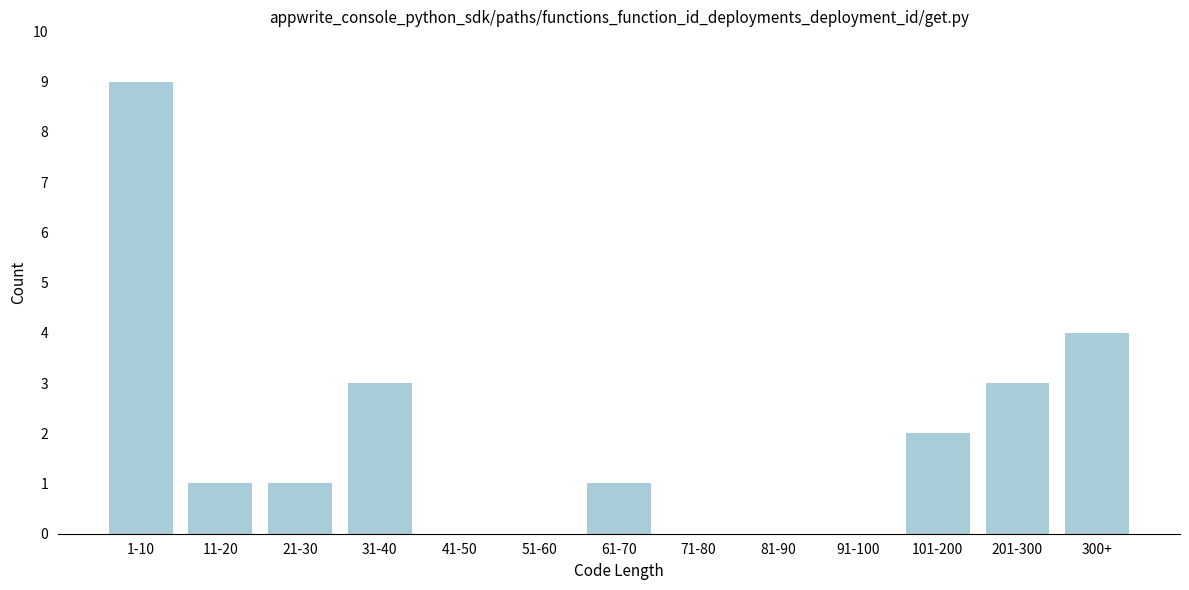

Reading right to left, what are all the values shown in this chart?

300+=4	201-300=3	101-200=2	91-100=0	81-90=0	71-80=0	61-70=1	51-60=0	41-50=0	31-40=3	21-30=1	11-20=1	1-10=9